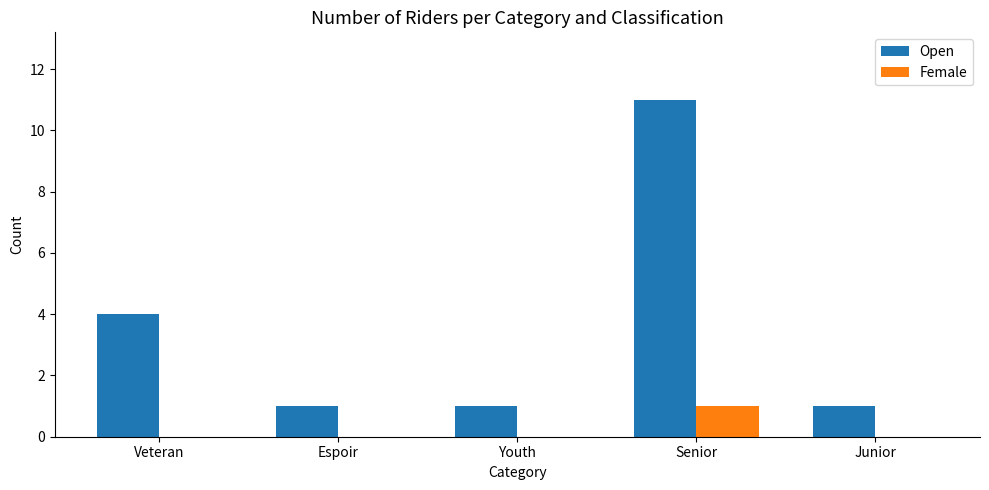

At which category does the chart reach its peak across all series?

Senior